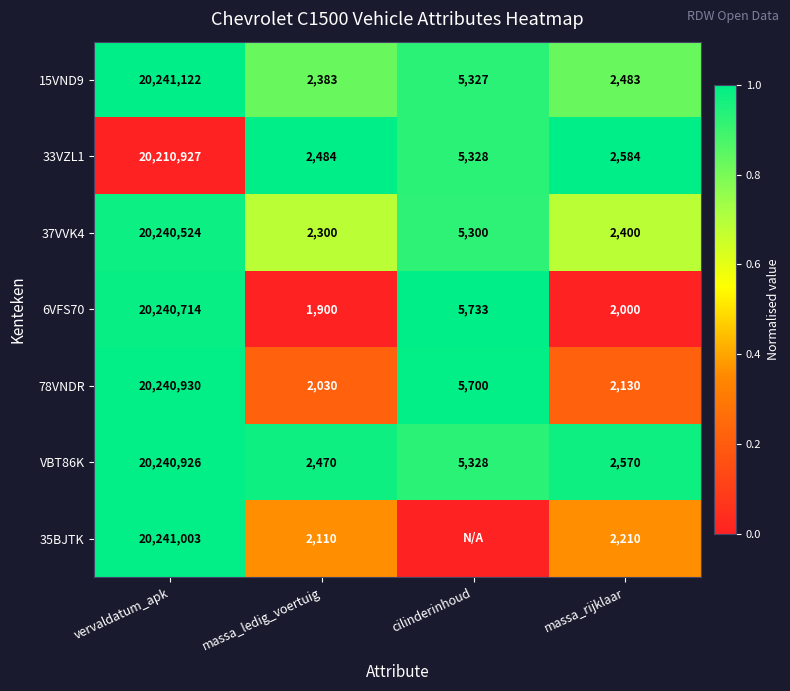

The value of 35BJTK at massa_rijklaar is 3020. True or false?

False